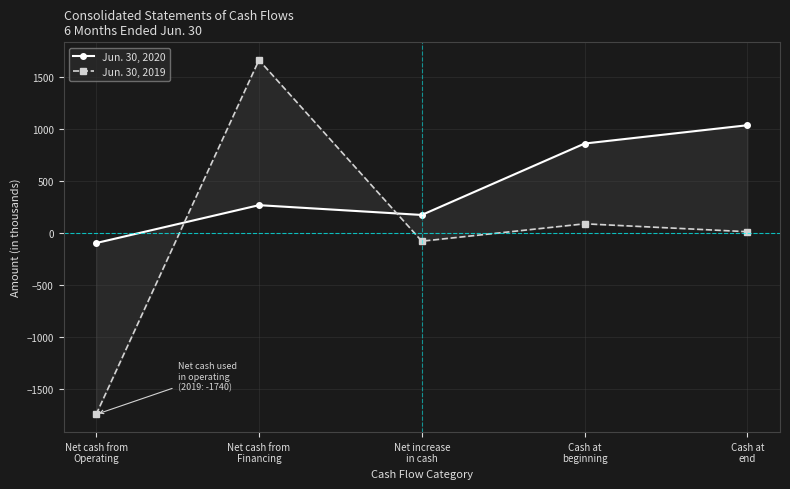

Where is Jun. 30, 2019 nearest to the value -38?

Net increase
in cash